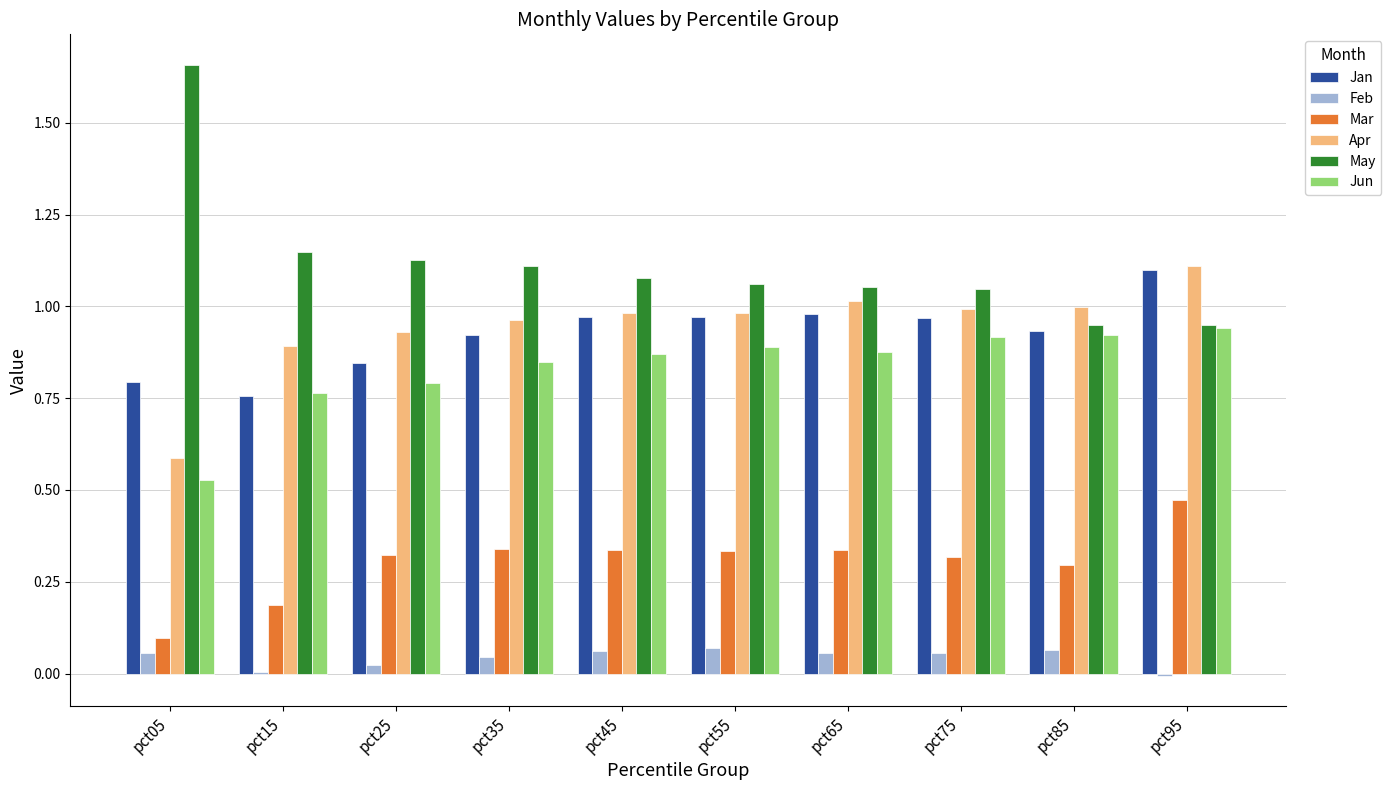

Which series has the widest spread of values?

May